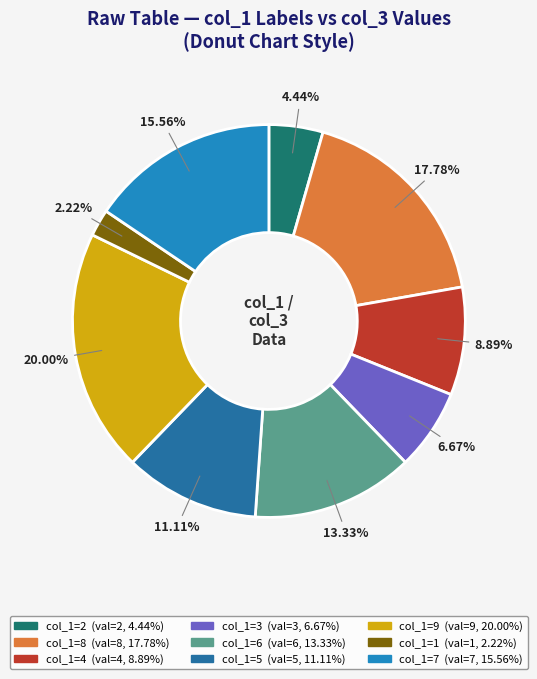

Is there any slice that represents more than half of the pie?

No